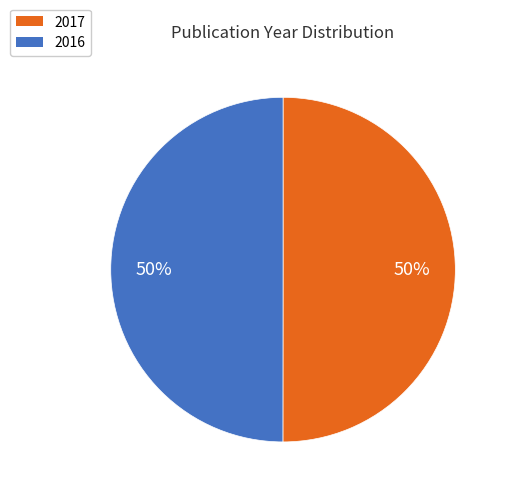

Approximately how many times larger is the value at 2017 compared to 2016?

1.0